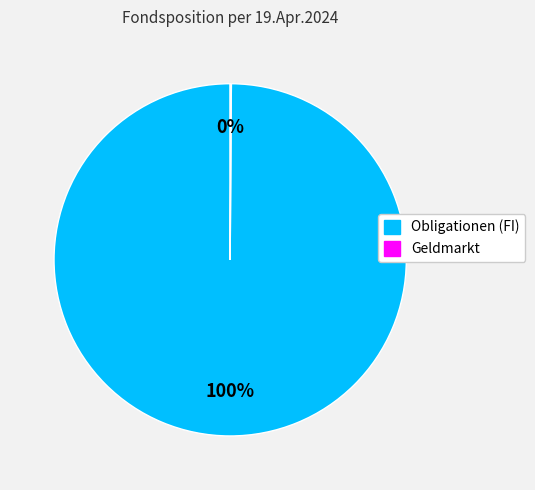

The Obligationen (FI) slice represents 100% of the pie. True or false?

True